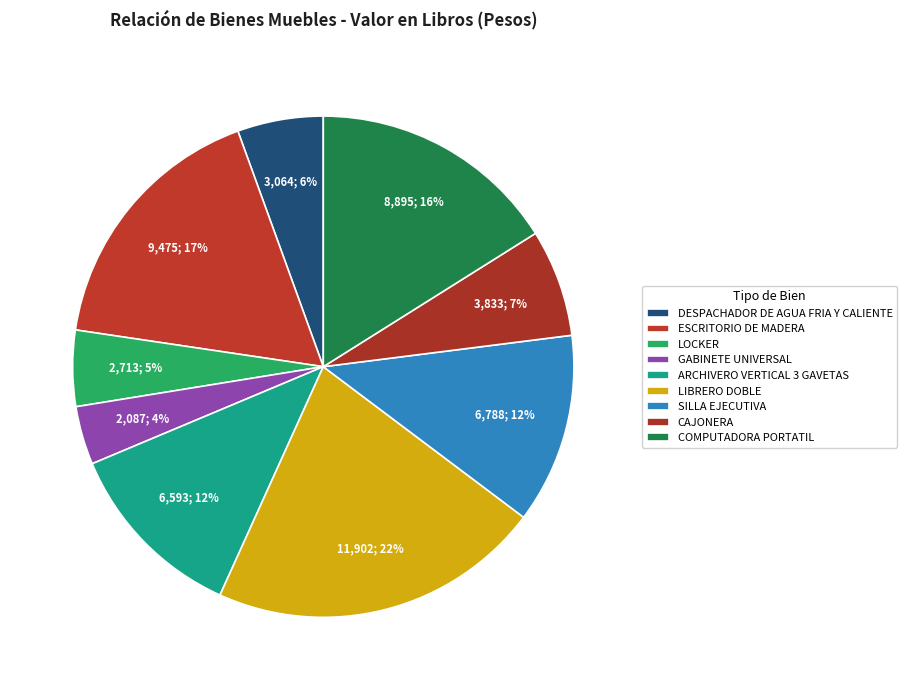

To the nearest percent, what is the difference between the largest and smallest slice percentages?

18%